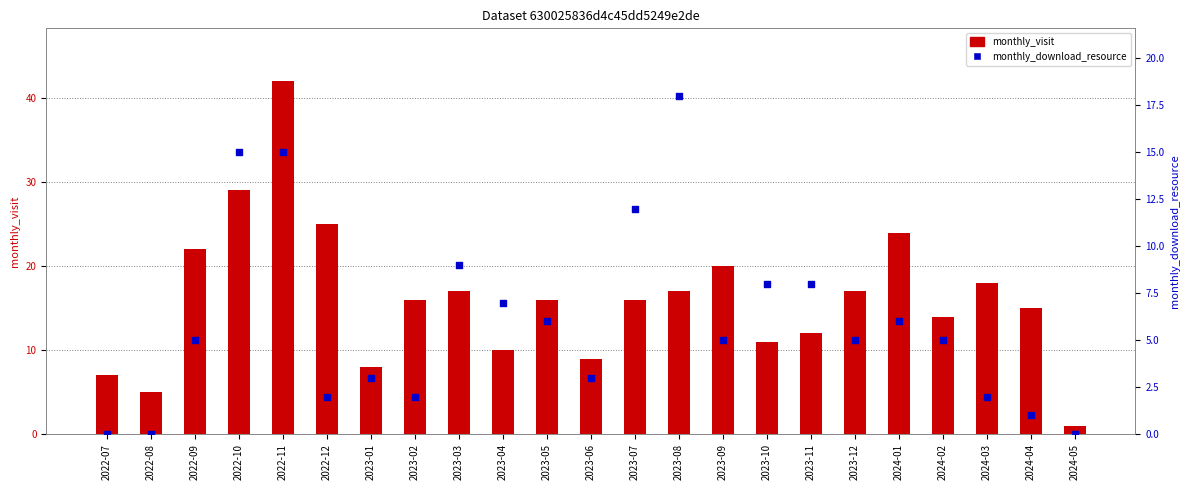

At which category is the sum across all series the highest?

2022-11